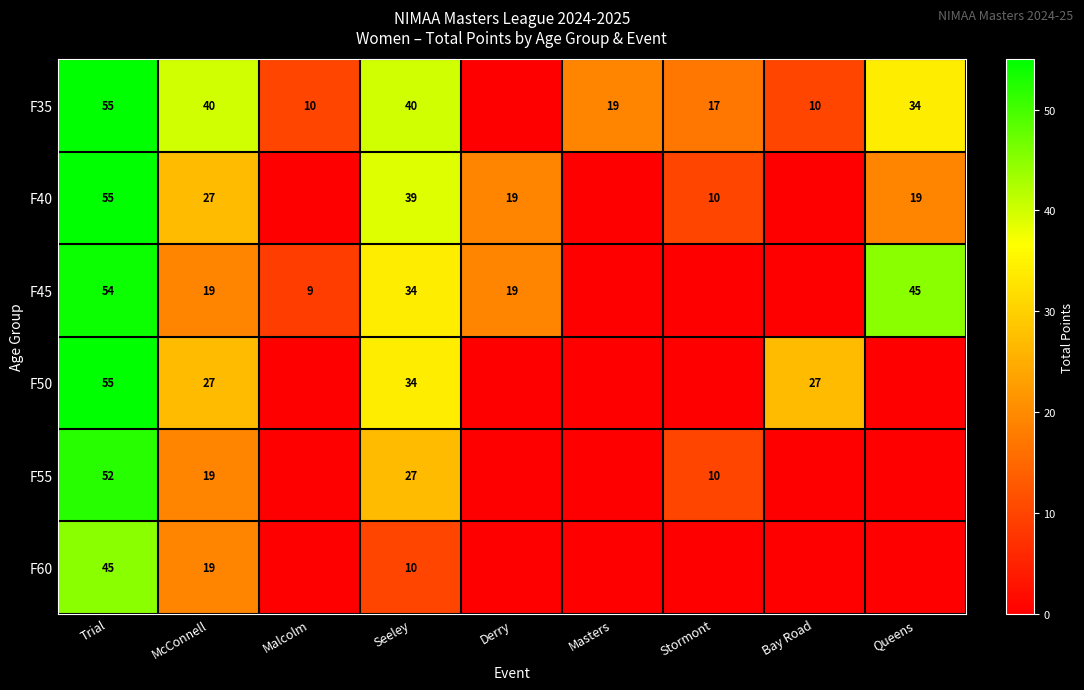

Which category has the lowest value across all series?

Derry